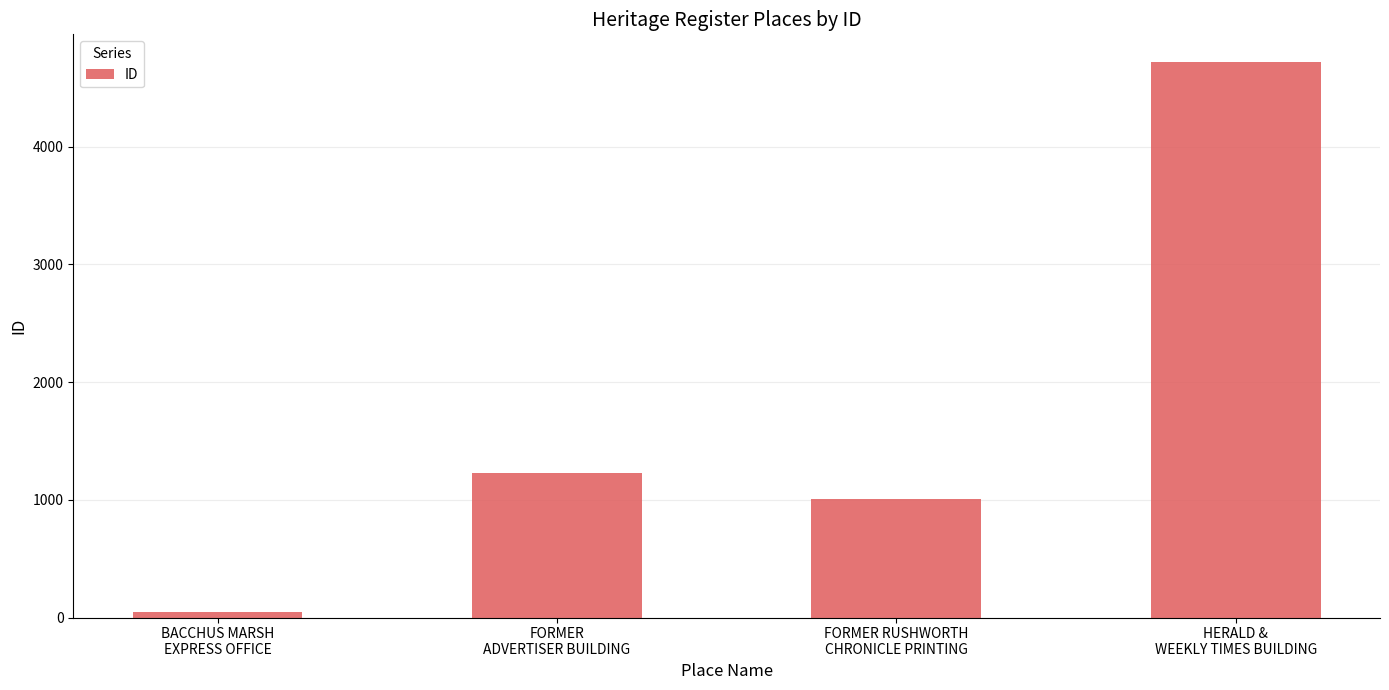

Reading left to right, extract all data points from this chart.

BACCHUS MARSH
EXPRESS OFFICE=44	FORMER
ADVERTISER BUILDING=1226	FORMER RUSHWORTH
CHRONICLE PRINTING=1003	HERALD &
WEEKLY TIMES BUILDING=4719